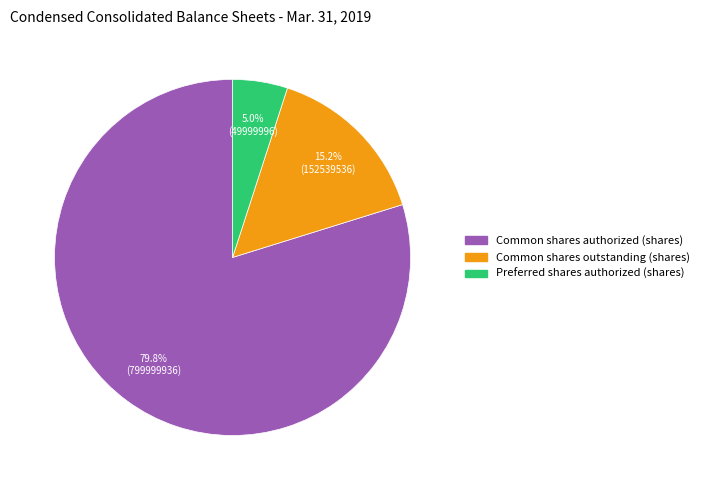

To the nearest percent, what percentage of the pie is Preferred shares authorized (shares)?

5%